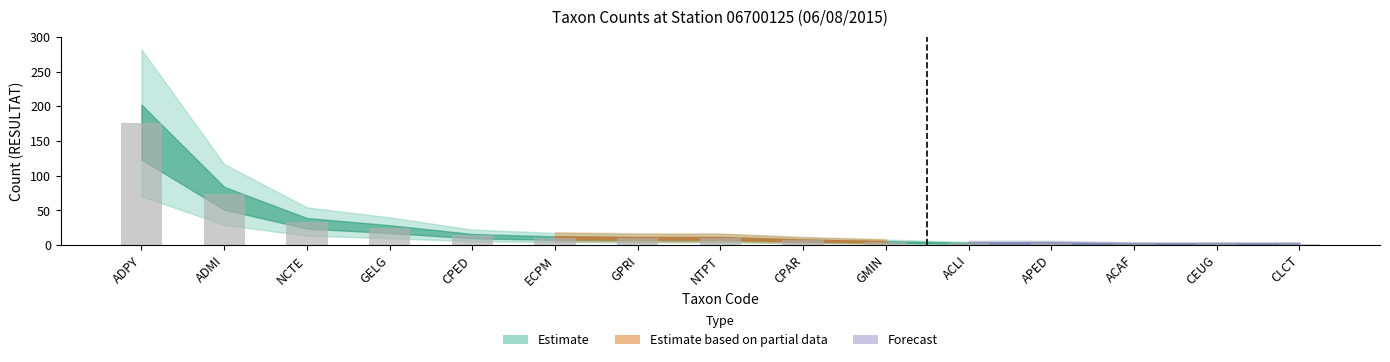

What is the minimum value shown in the chart?

2